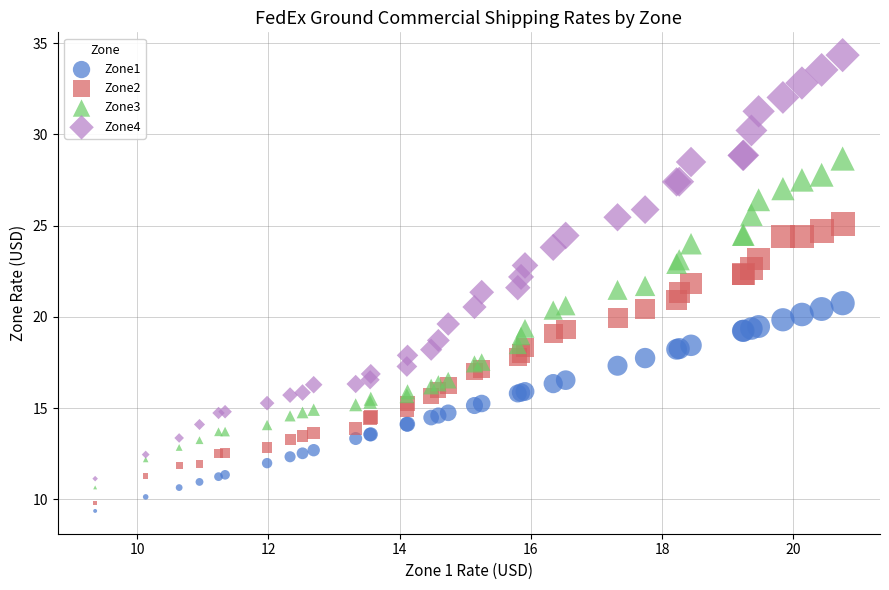

Which series reaches the maximum Y coordinate?

Zone4